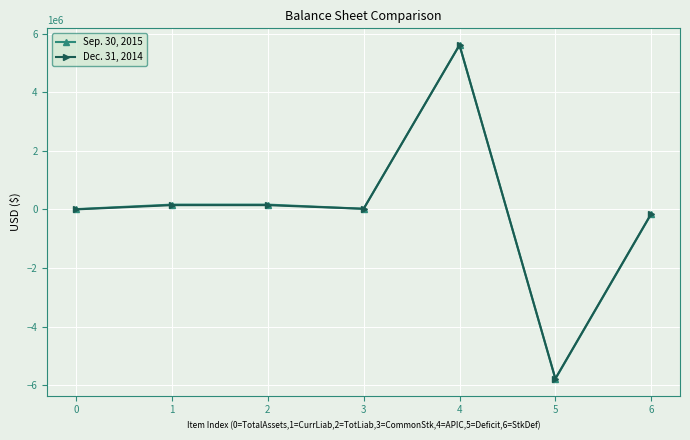

List the series in order of their overall mean, highest first.

Sep. 30, 2015, Dec. 31, 2014